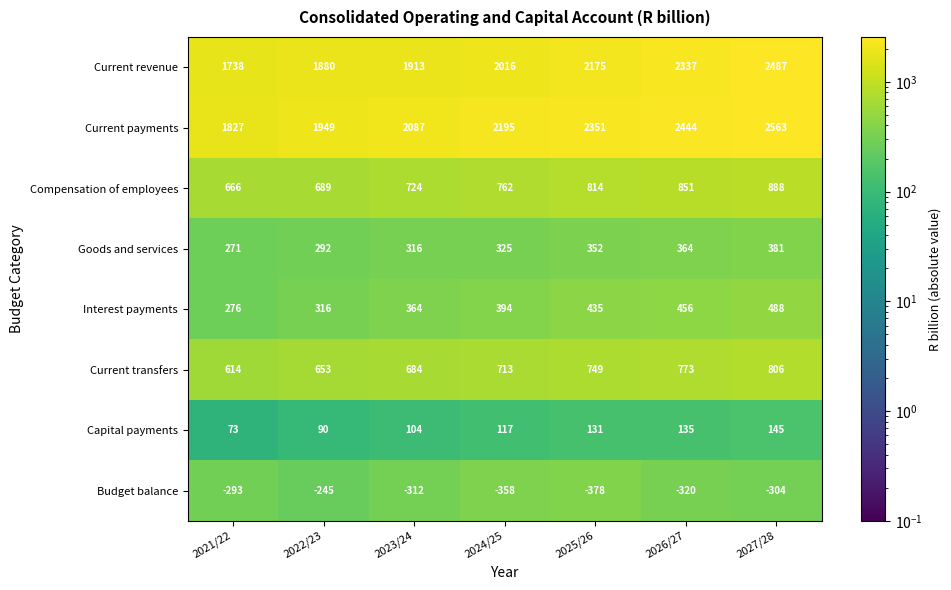

At which category does the chart reach its minimum across all series?

2025/26